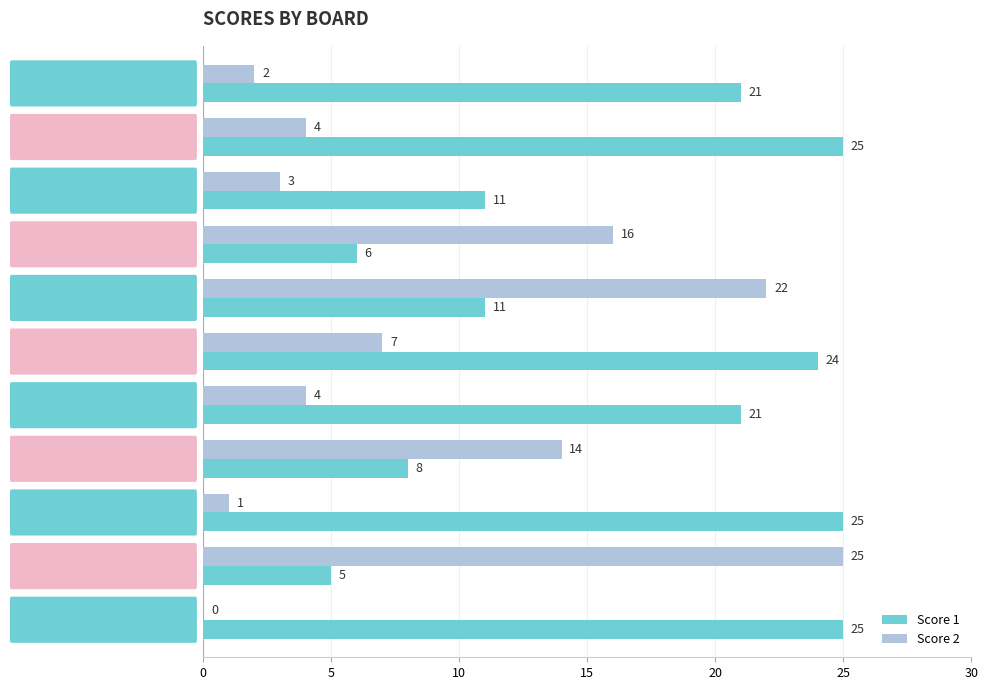

Between Board 3 and Board 7, which series saw the biggest shift?

Score 1